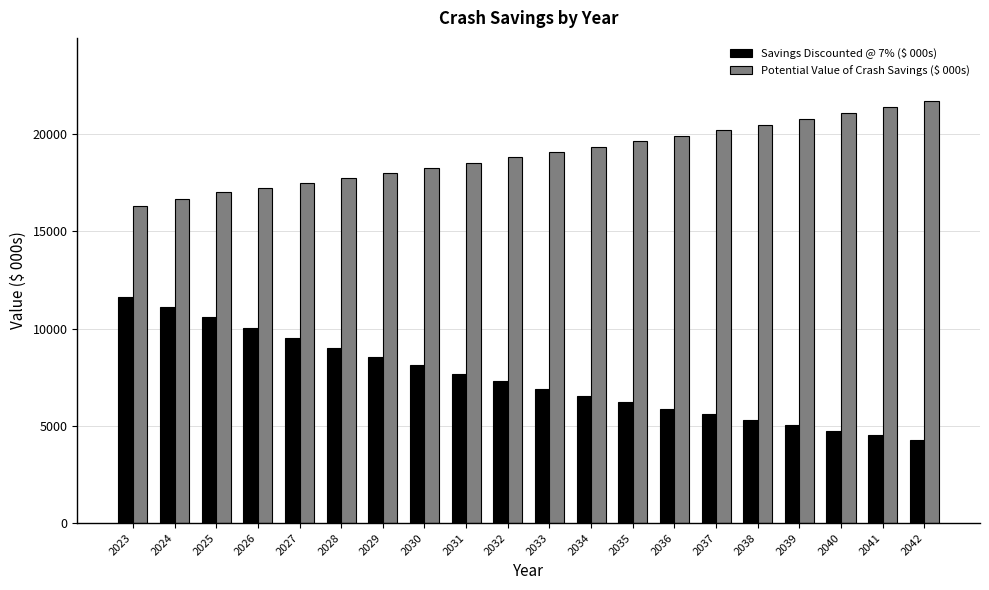

What is the minimum value shown in the chart?

4275.8